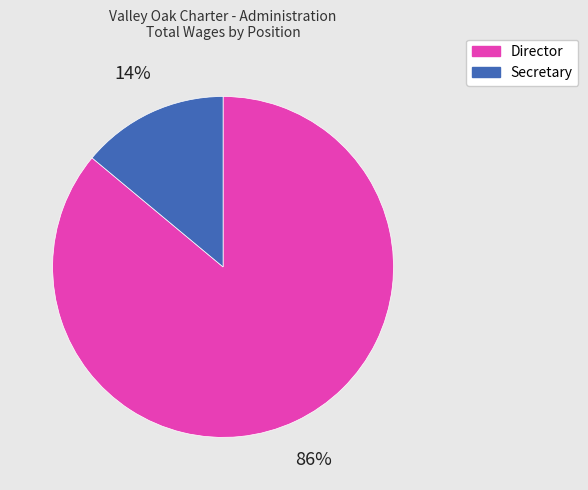

Between Secretary and Director, which is larger?

Director